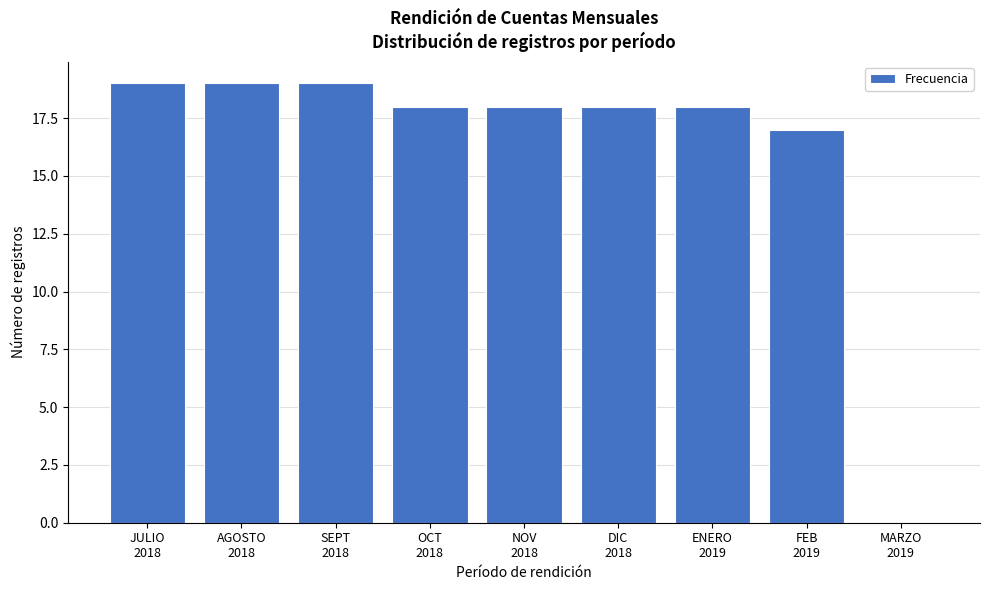

What is the sum of all values?

146